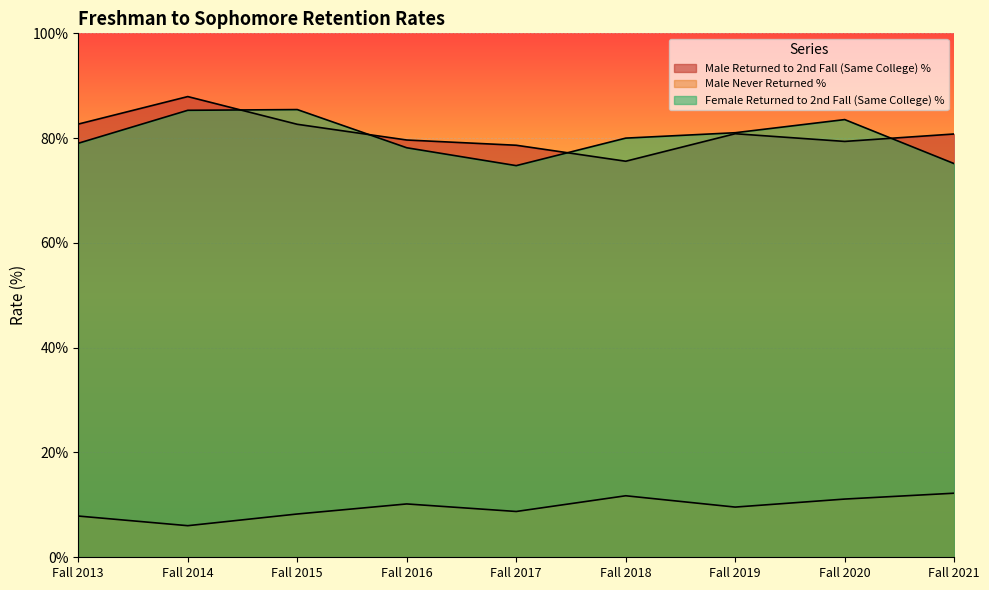

True or false: Male Returned to 2nd Fall (Same College) % and Male Never Returned % intersect in this chart.

False